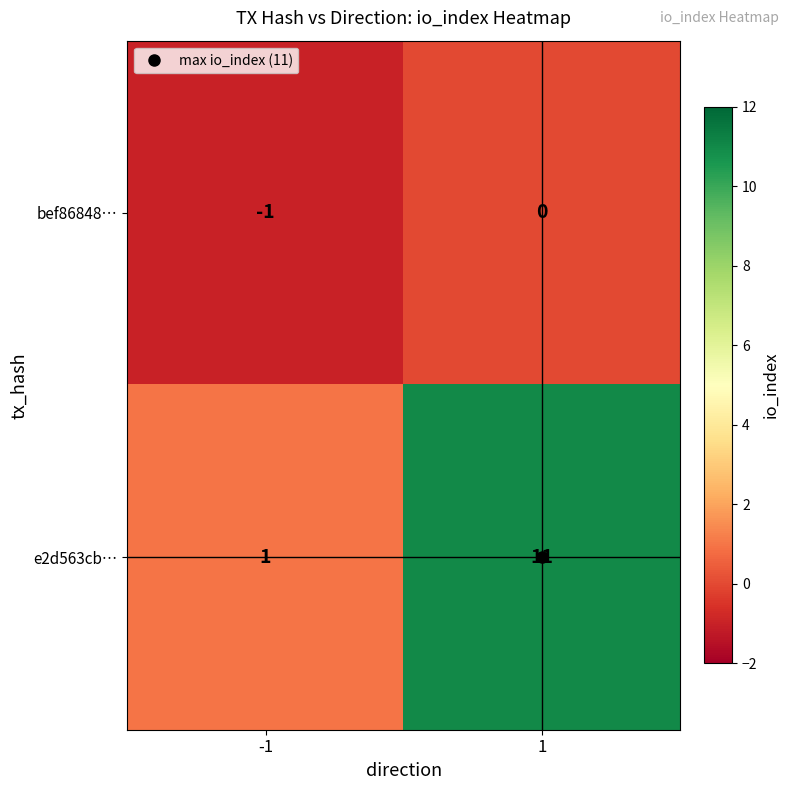

The value of bef86848… at 1 is 0. True or false?

True